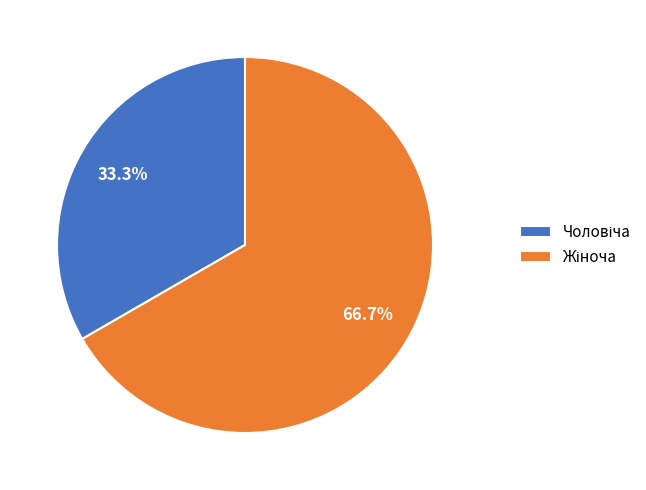

Is there a majority slice in this chart?

Yes